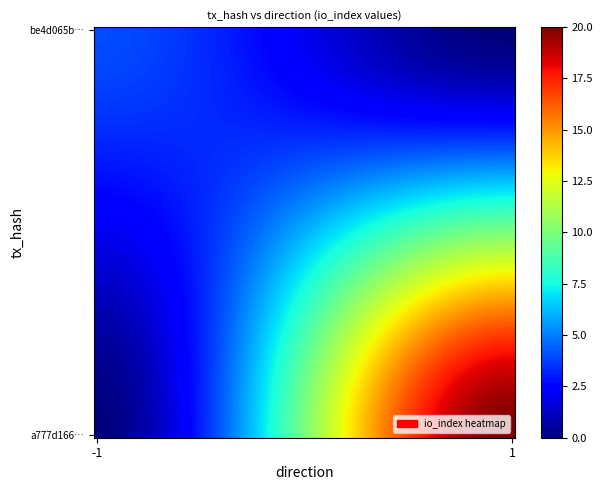

List the series in order of their peak value, lowest first.

be4d065b9360b28c935b297b531d923042c4ab7, a777d166c2fd9ce100d8a571b2cf8ed8b0ffdff